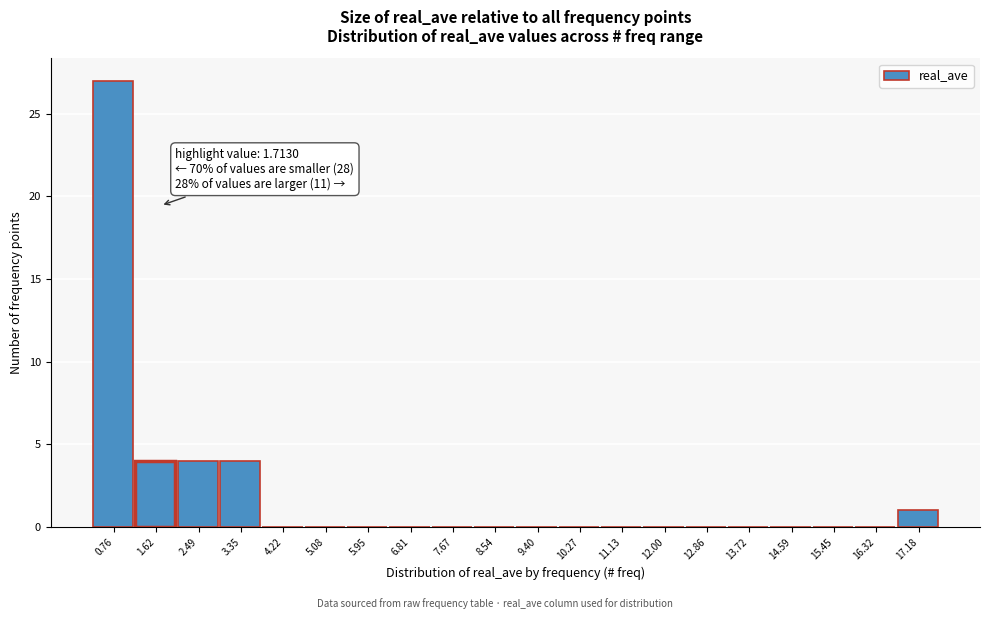

Which range on the x-axis has the tallest bar?

0.3 to 1.2